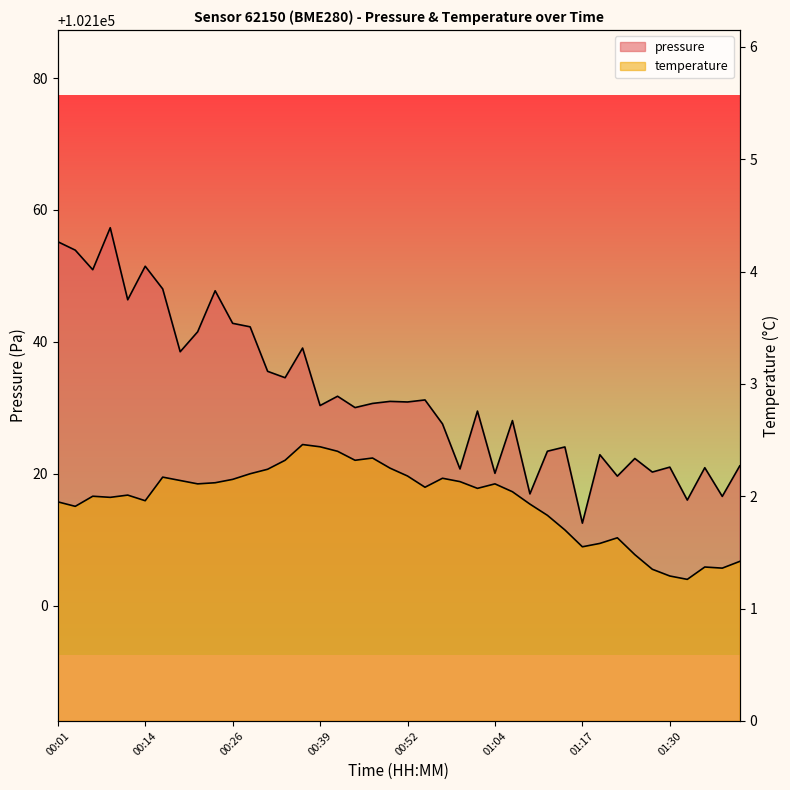

True or false: temperature and pressure cross at least once.

False